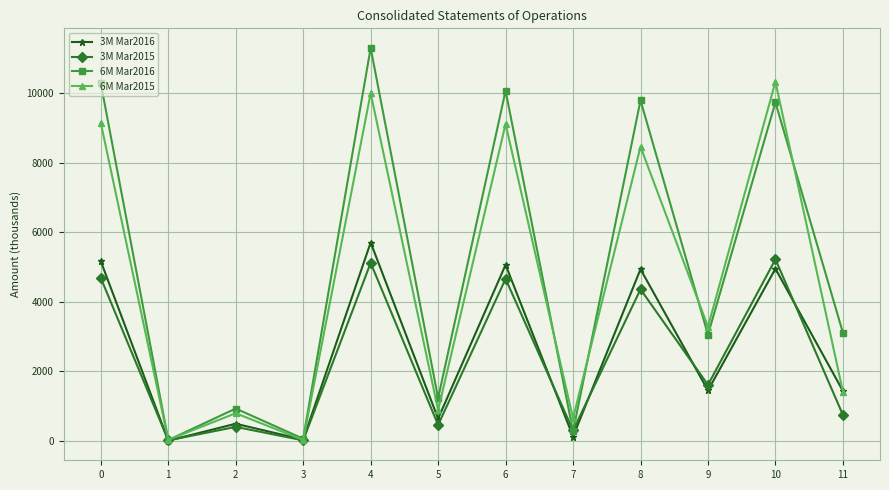

What is the difference between the maximum and second lowest values in the 3M Mar2016 series?

5668